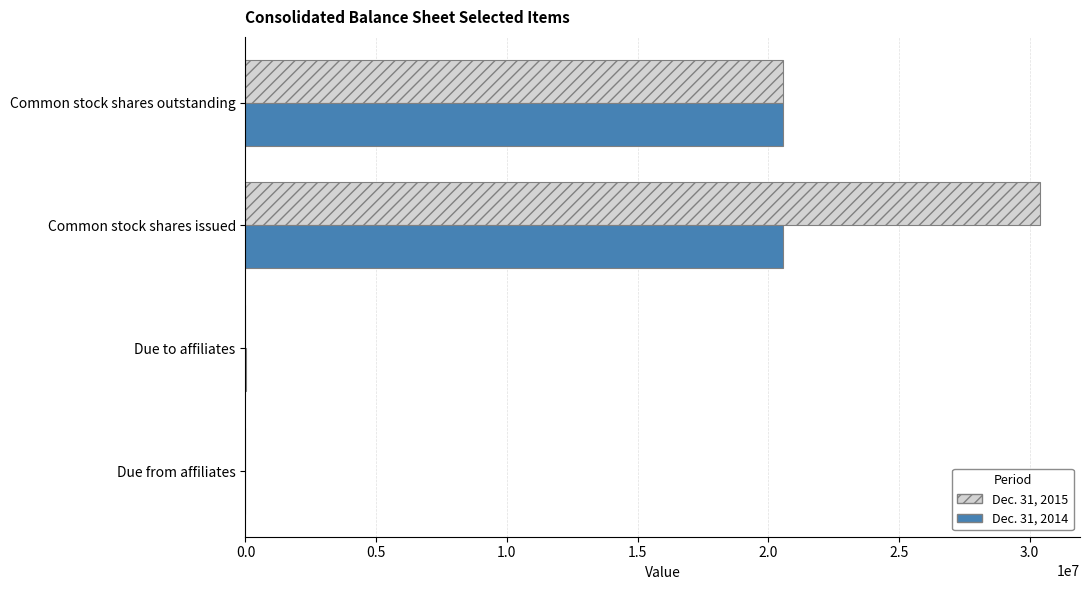

Which category has the highest value in the Dec. 31, 2015 series?

Common stock shares issued